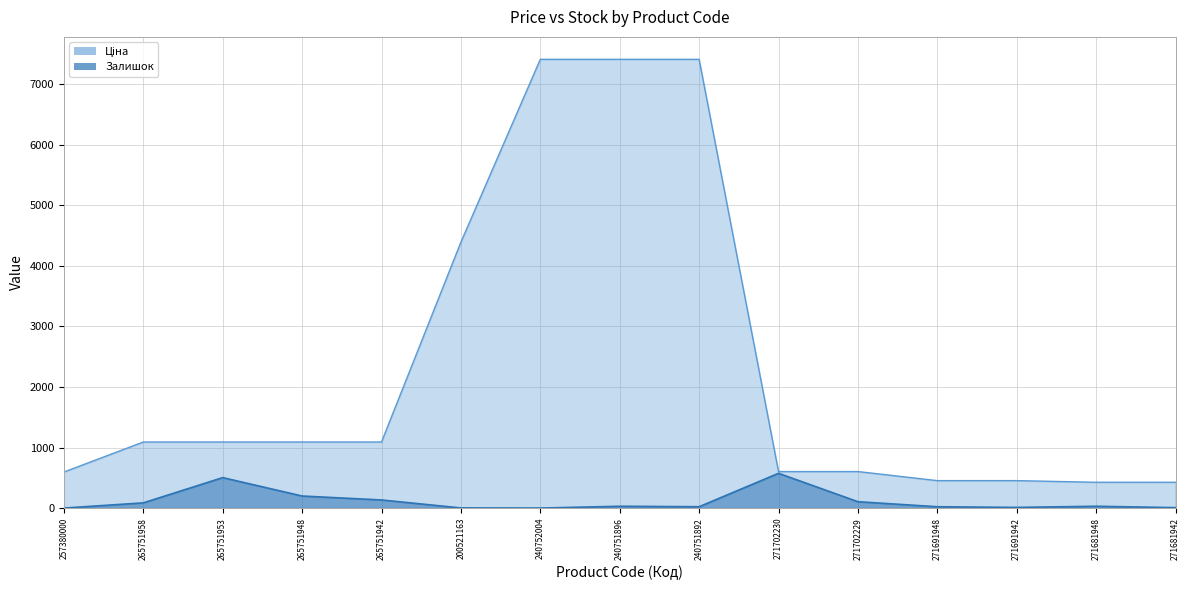

What are all the series names shown in the legend?

Ціна, Залишок